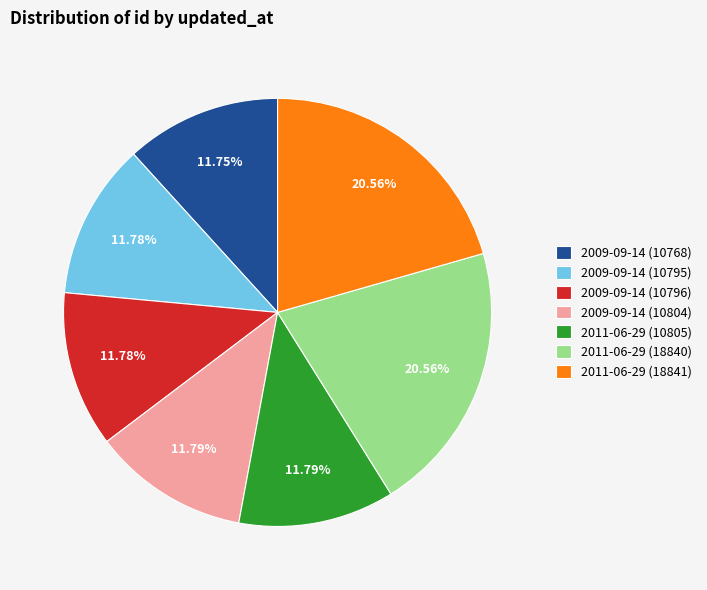

What is the ratio of the value at 2011-06-29 (10805) to the value at 2011-06-29 (18840)?

0.6